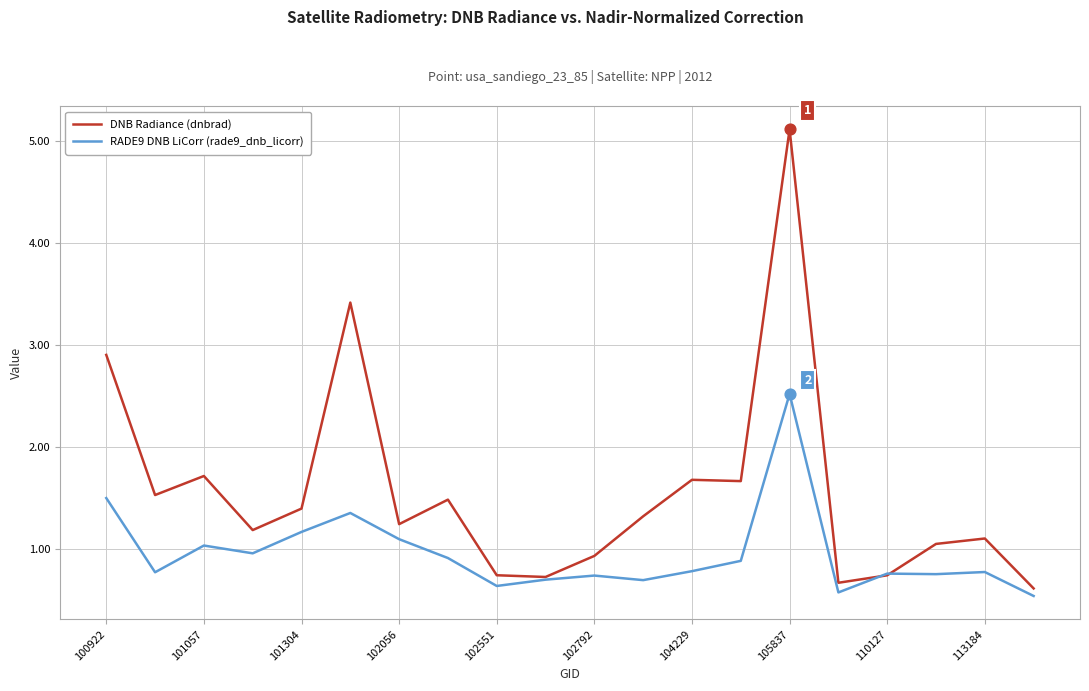

Which series has the largest total across all categories?

DNB Radiance (dnbrad)